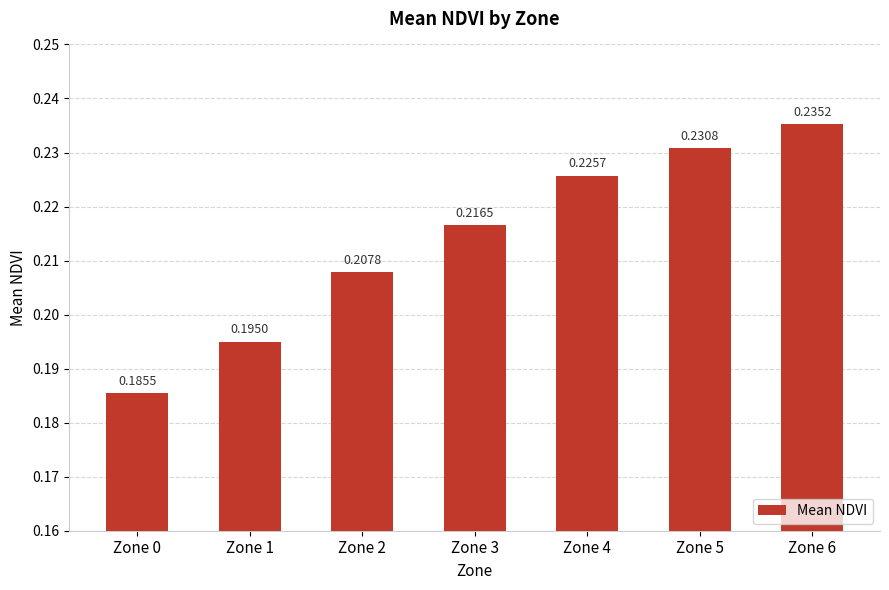

Where is the data nearest to the value 0?

Zone 0